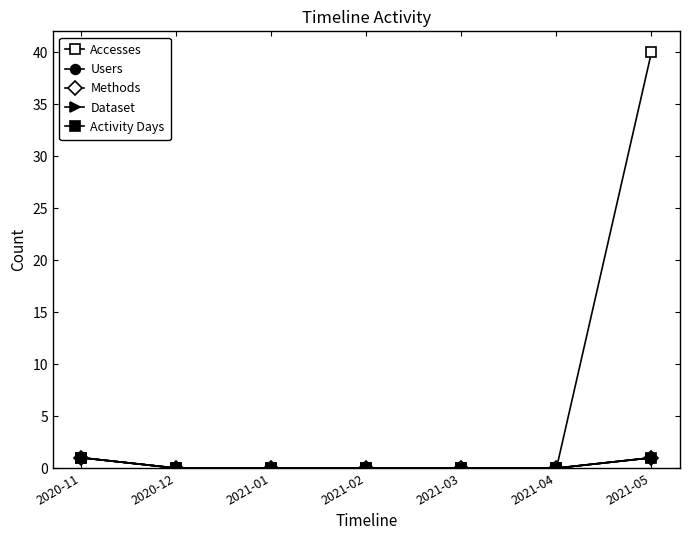

Is this an area chart (filled region under the line)?

No